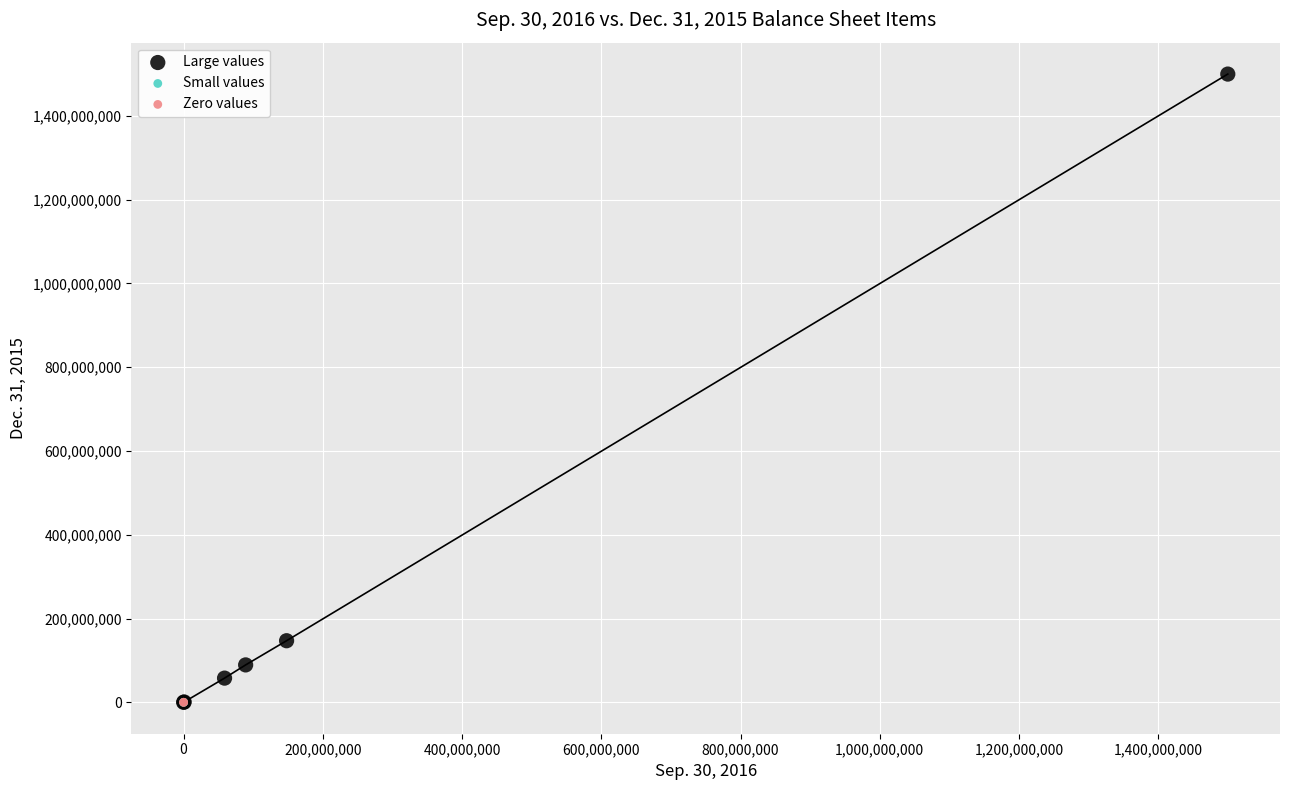

What are all the series names shown in the legend?

Large values, Small values, Zero values